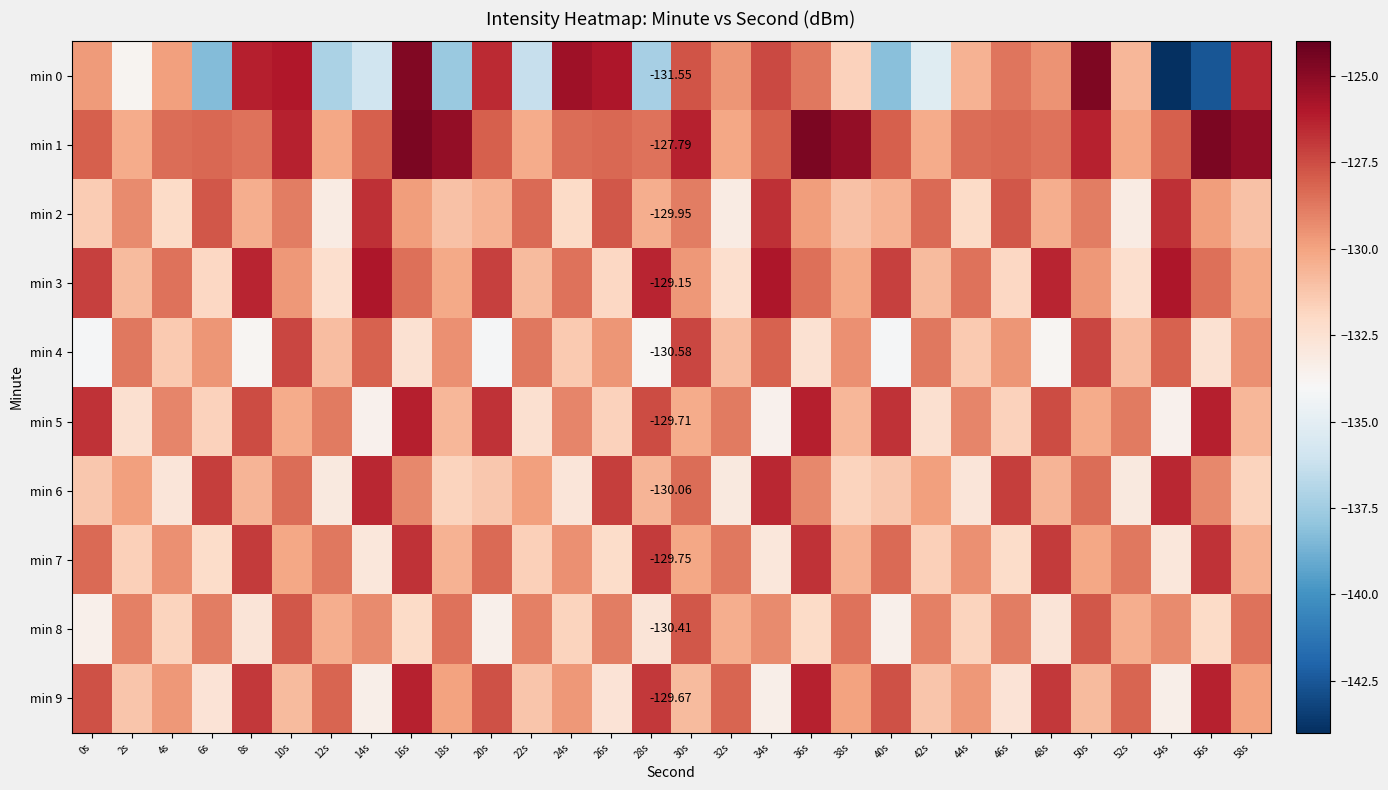

Where is min 7 nearest to the value -129?

12s